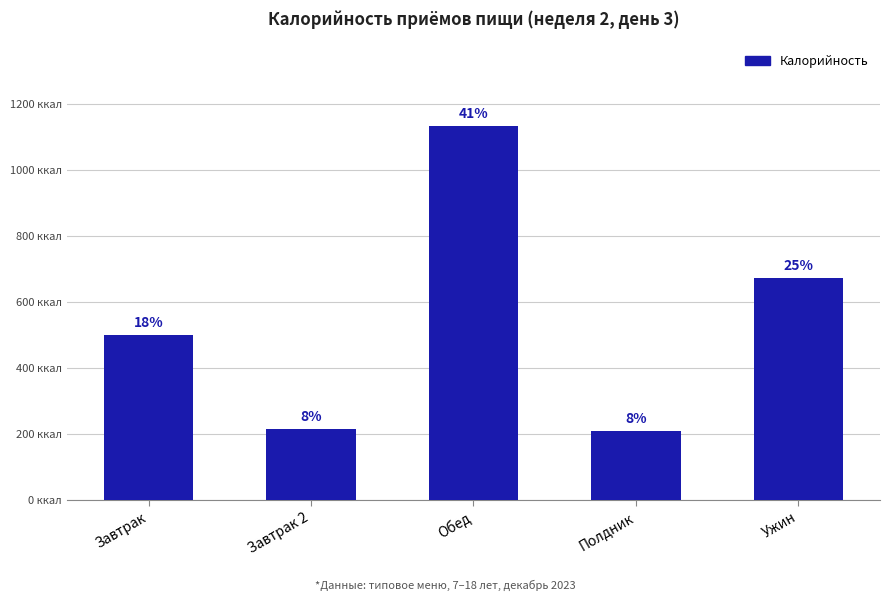

Between Полдник and Завтрак, which is larger?

Завтрак